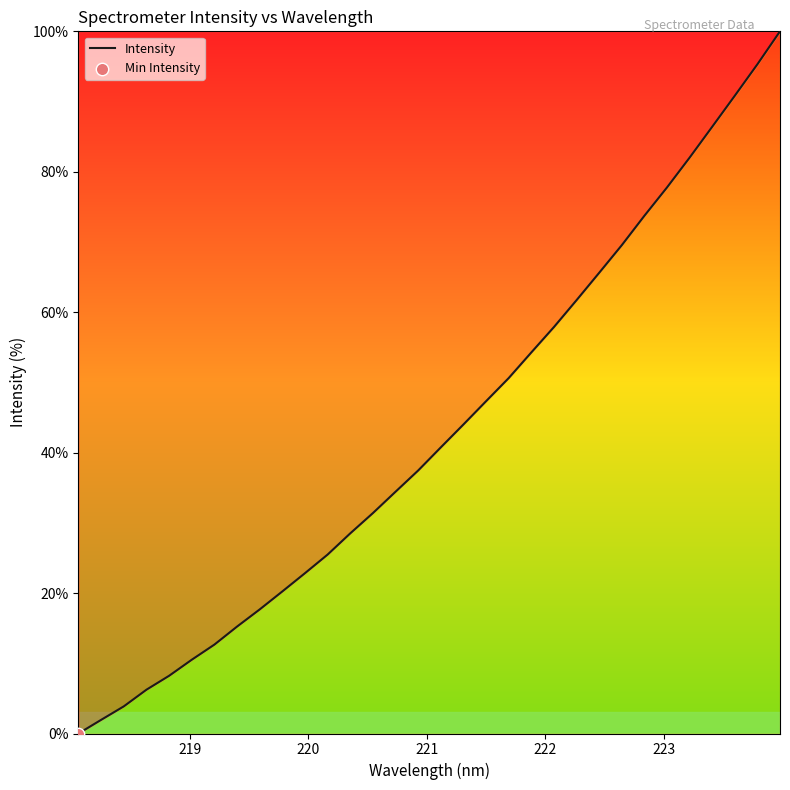

What is the greatest value displayed?

100.0